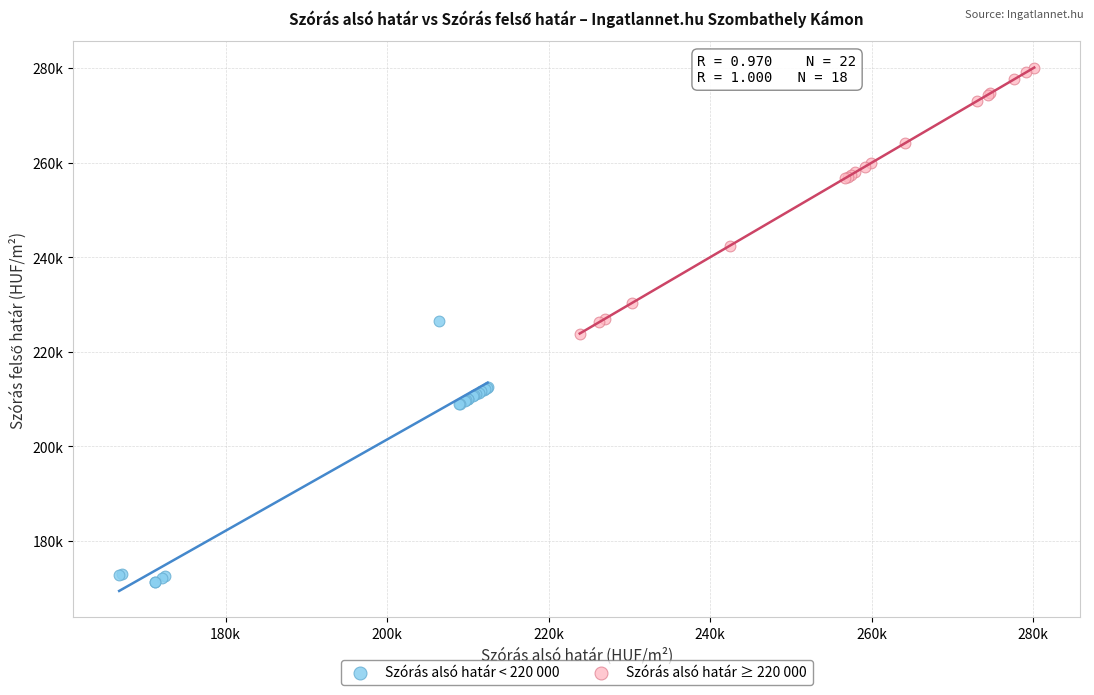

Which series reaches the minimum Y coordinate?

Szórás alsó határ < 220 000